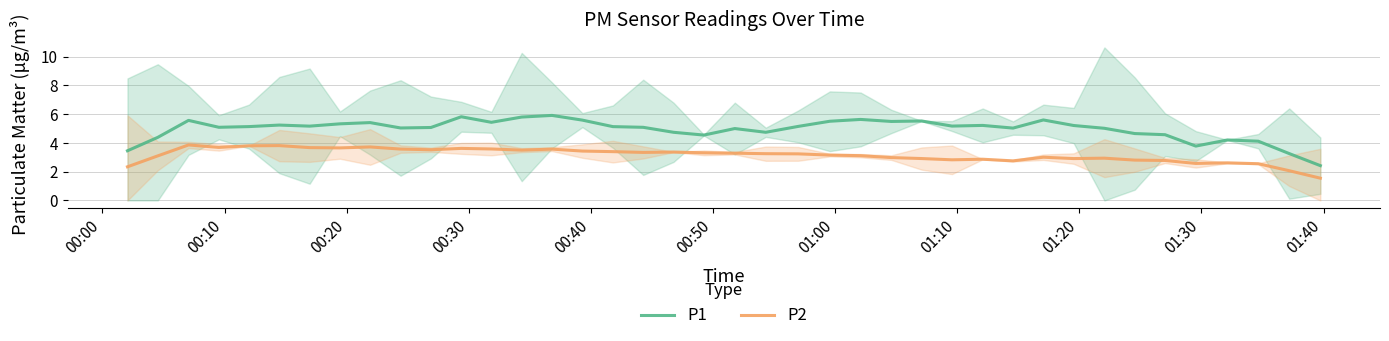

True or false: P1 and P2 intersect in this chart.

False